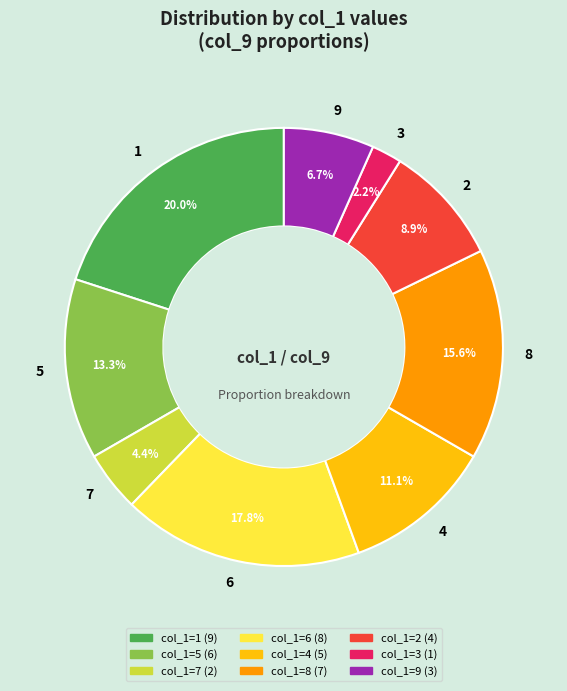

To the nearest percent, what percentage of the pie is 6?

18%